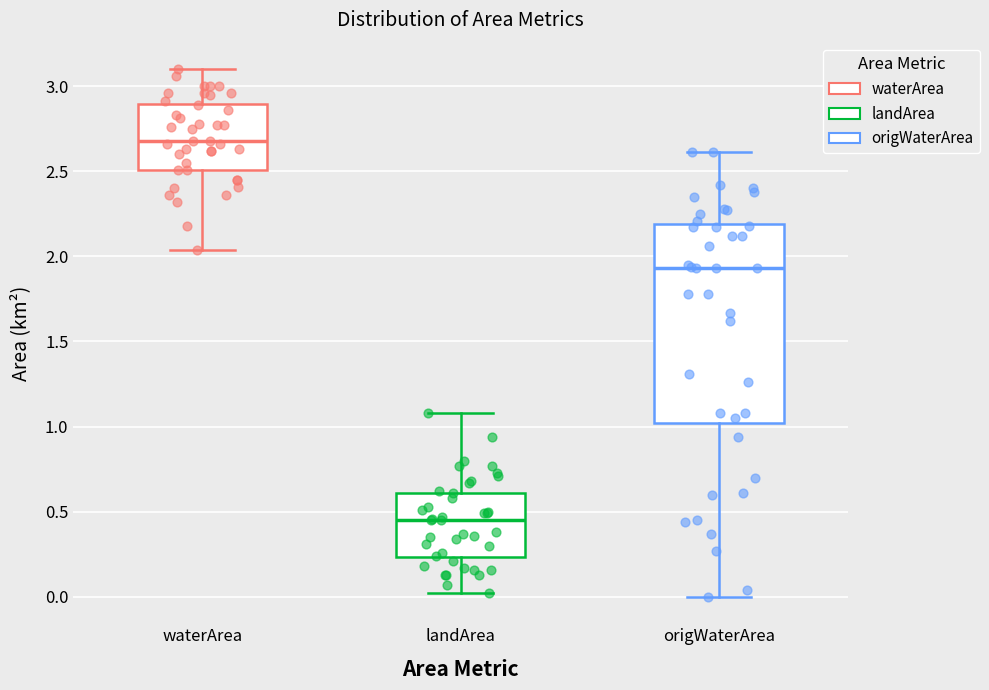

Which box's median line is the highest?

waterArea